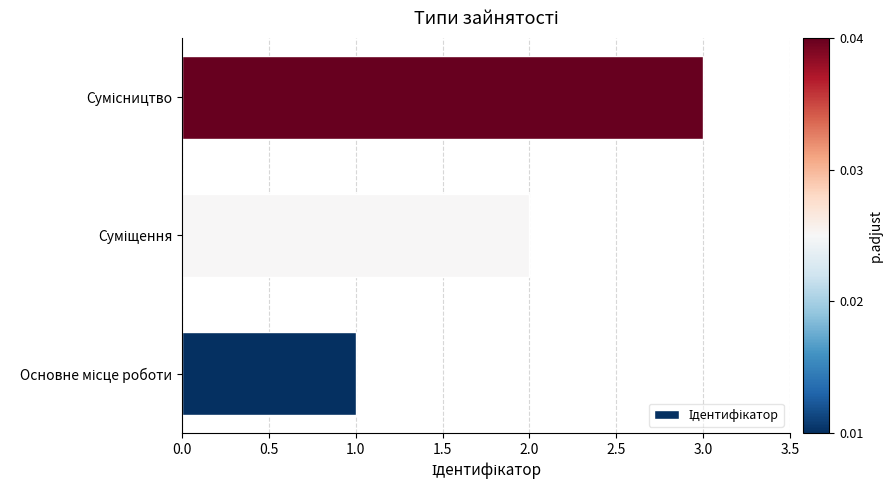

What is the sum of all values?

6